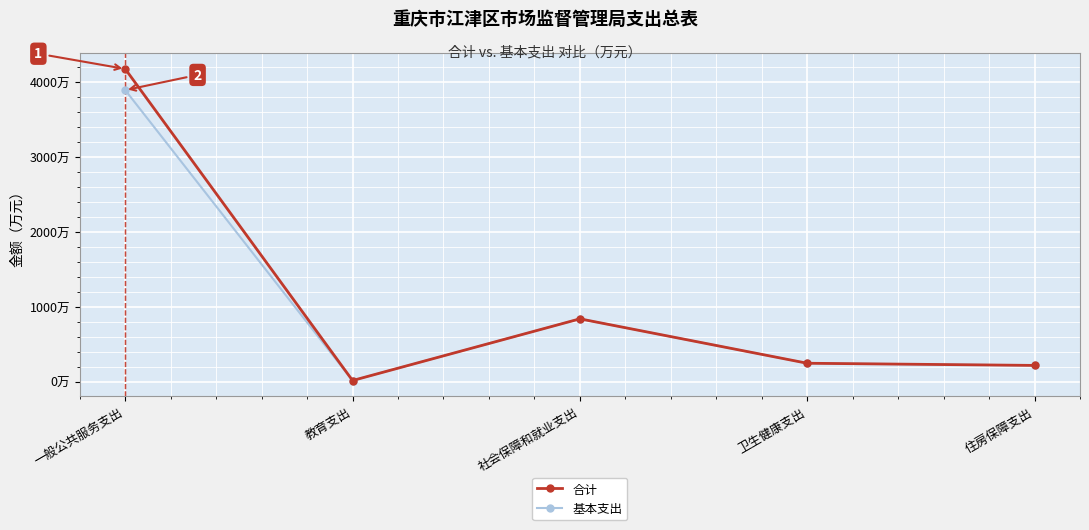

Which series has the largest total across all categories?

合计